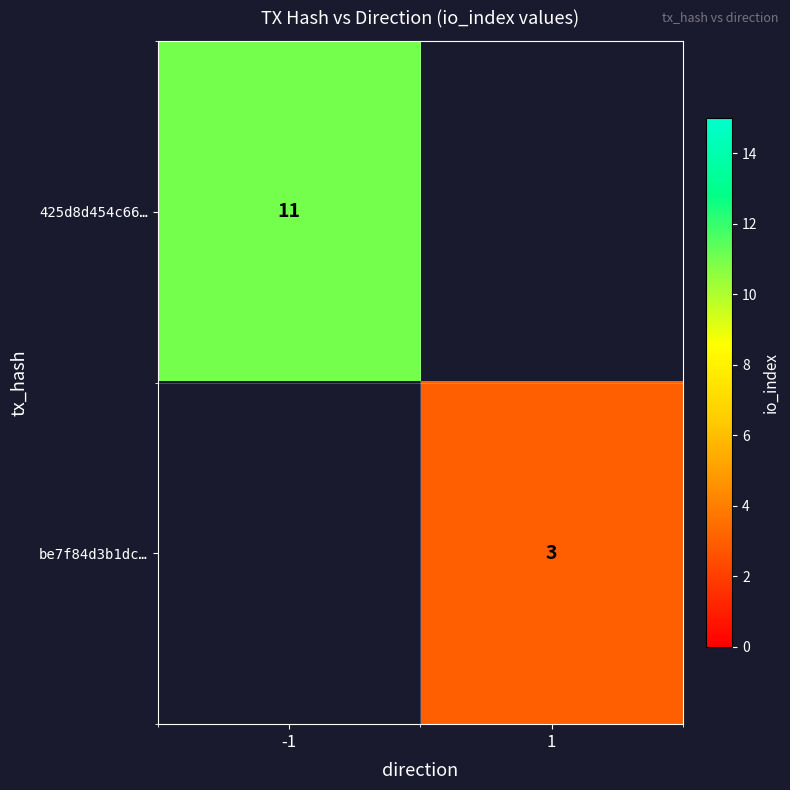

How many distinct data groups are displayed?

2